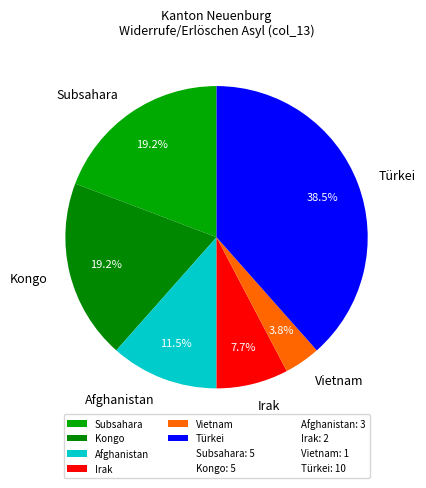

Is there any slice that represents more than half of the pie?

No